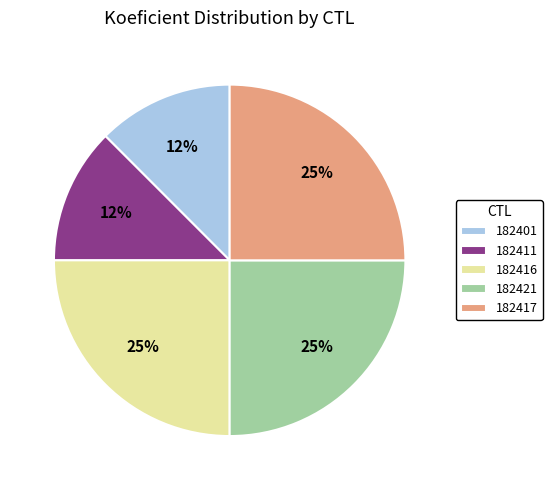

How many segments does this pie chart have?

5